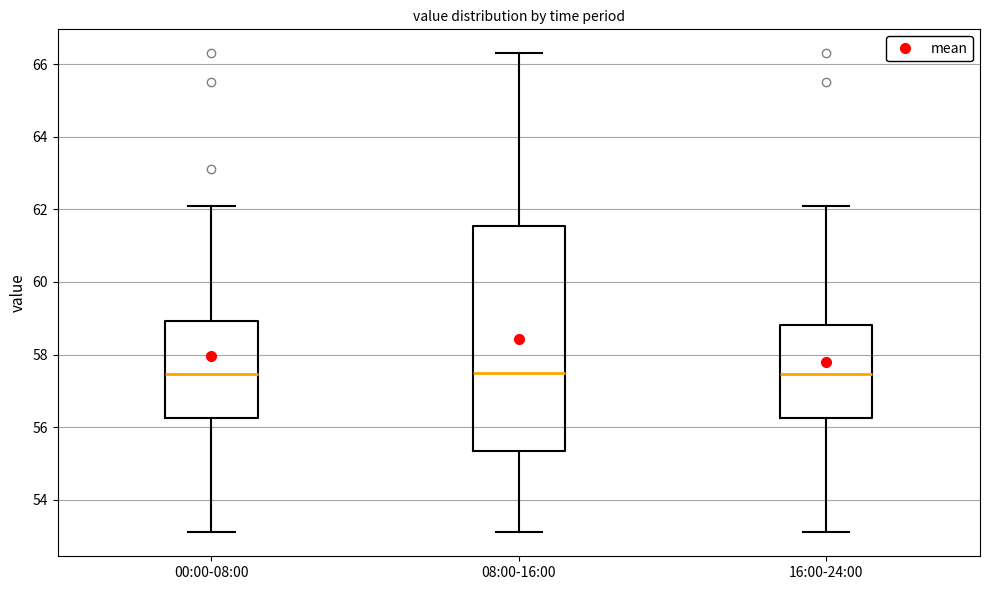

Where does the lower whisker of the box for 00:00-08:00 end on the y-axis? The values are not printed on the chart, so give them approximately, as read against the axis.

53.2